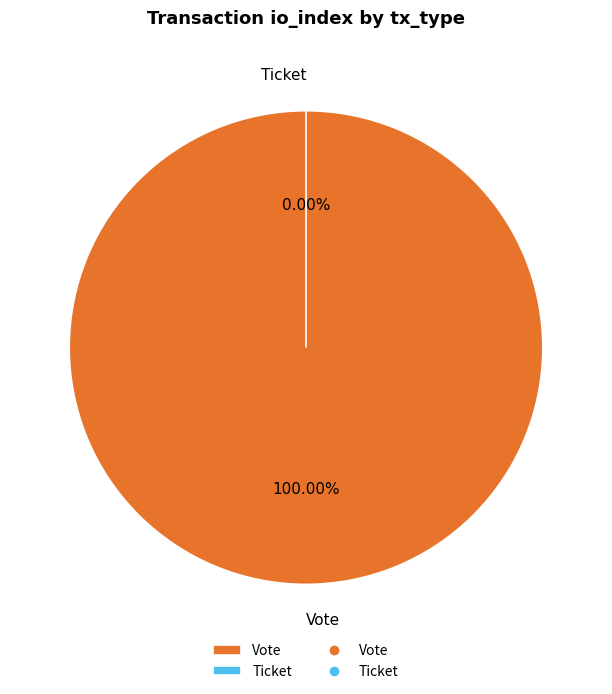

To the nearest percent, what is the difference between the largest and smallest slice percentages?

100%